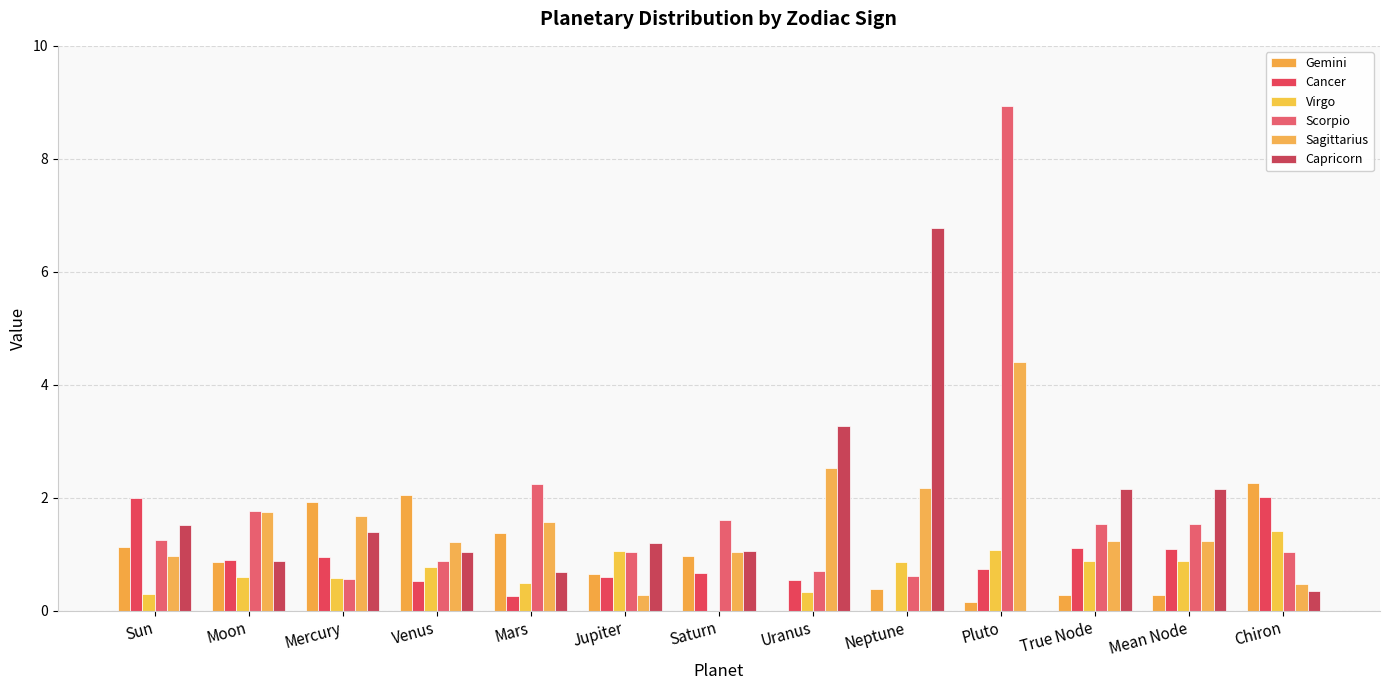

The value of Gemini at Venus is 0.6. True or false?

False